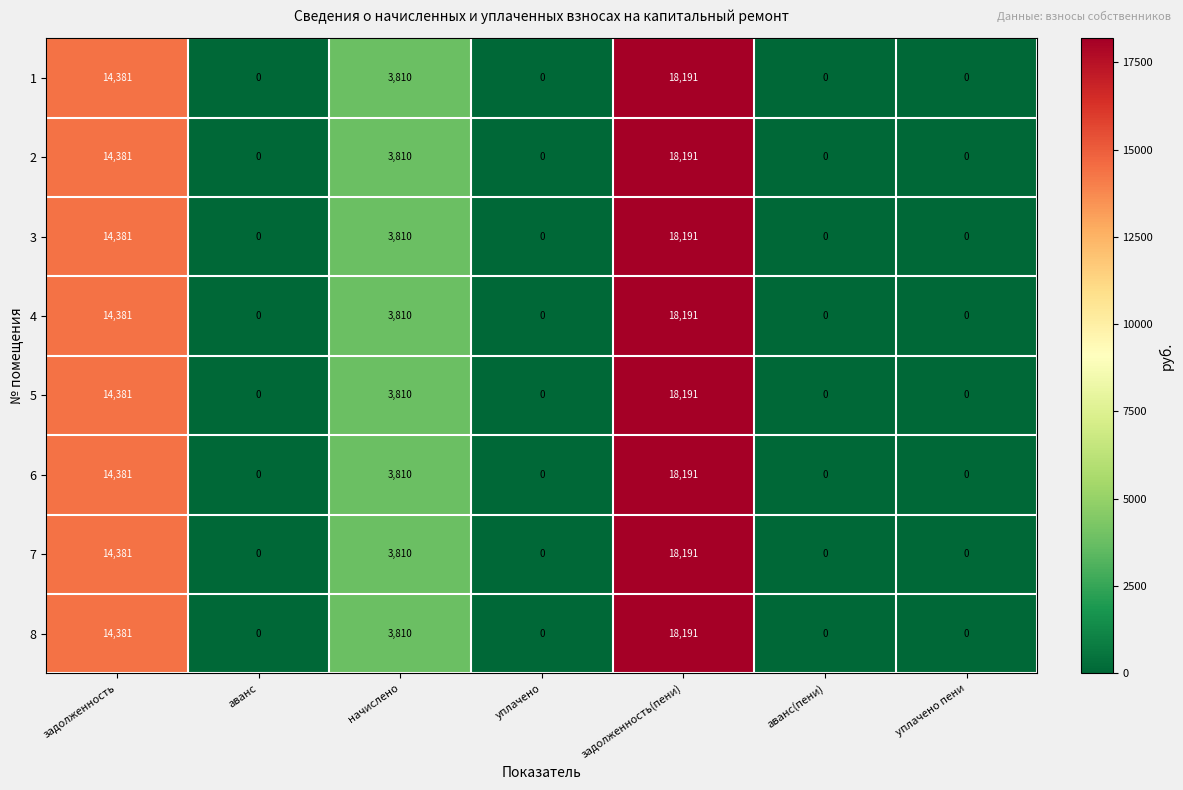

True or false: 4 has a value of 14381 at задолженность.

True